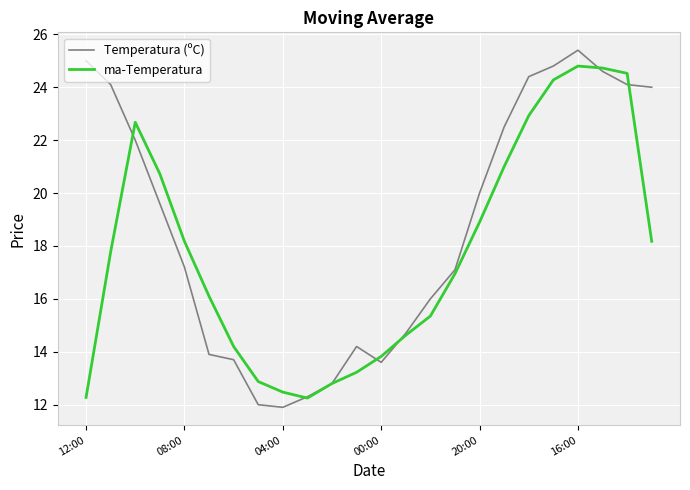

In ma-Temperatura, how many points are lower than both neighbors (excluding endpoints)?

1